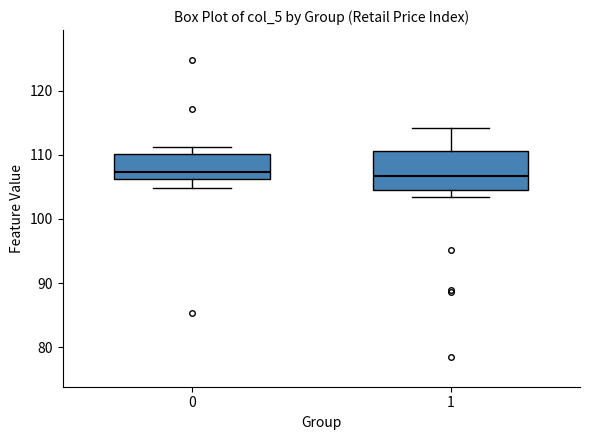

Reading left to right, read every box against the y-axis: the position of its median line, the range the box covers, and the ends of its whiskers. The values are not printed on the chart, so give them approximately, as read against the axis.

0: median 107, box 106 to 110, whiskers 105 to 111
1: median 107, box 105 to 111, whiskers 103 to 114